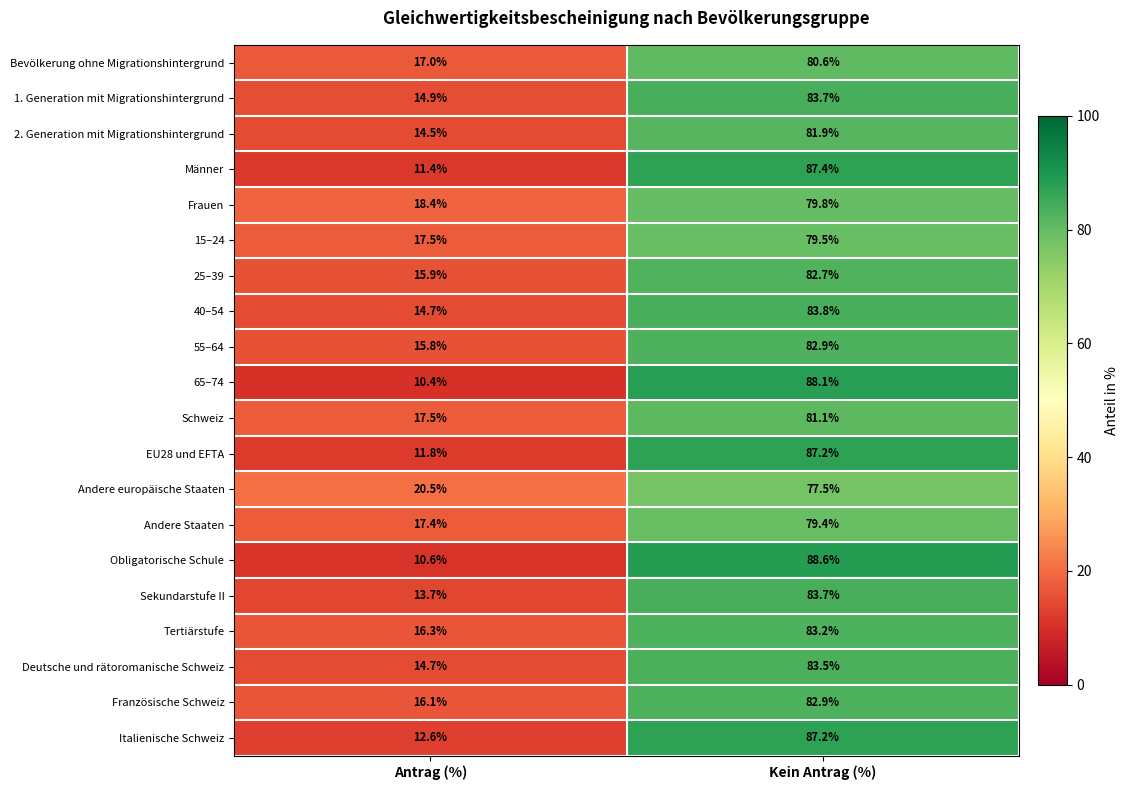

What is the difference between the 65–74 values at Kein Antrag (%) and Antrag (%)?

77.7